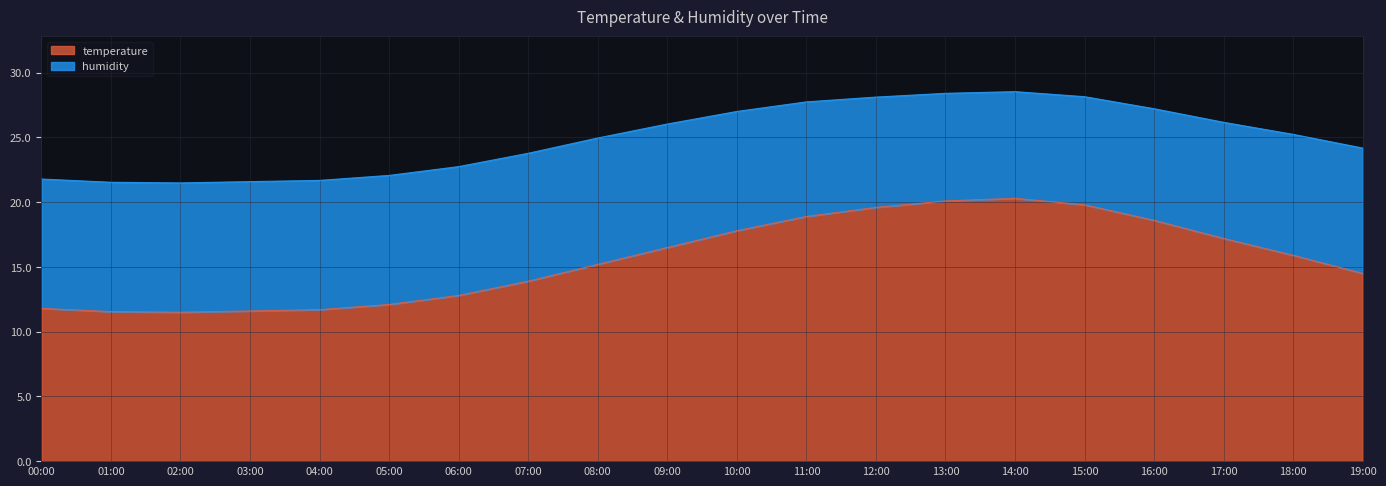

How many lines are shown in the chart?

2